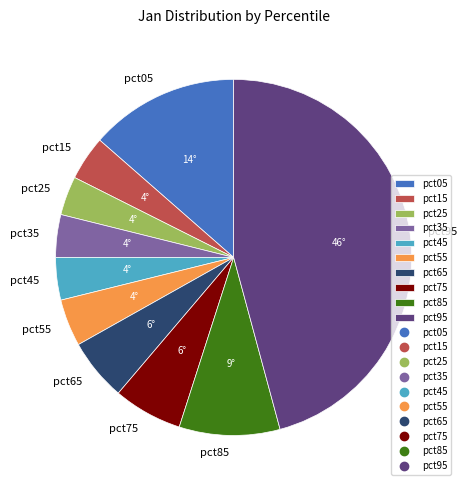

Does pct95 represent more than half of the total?

No